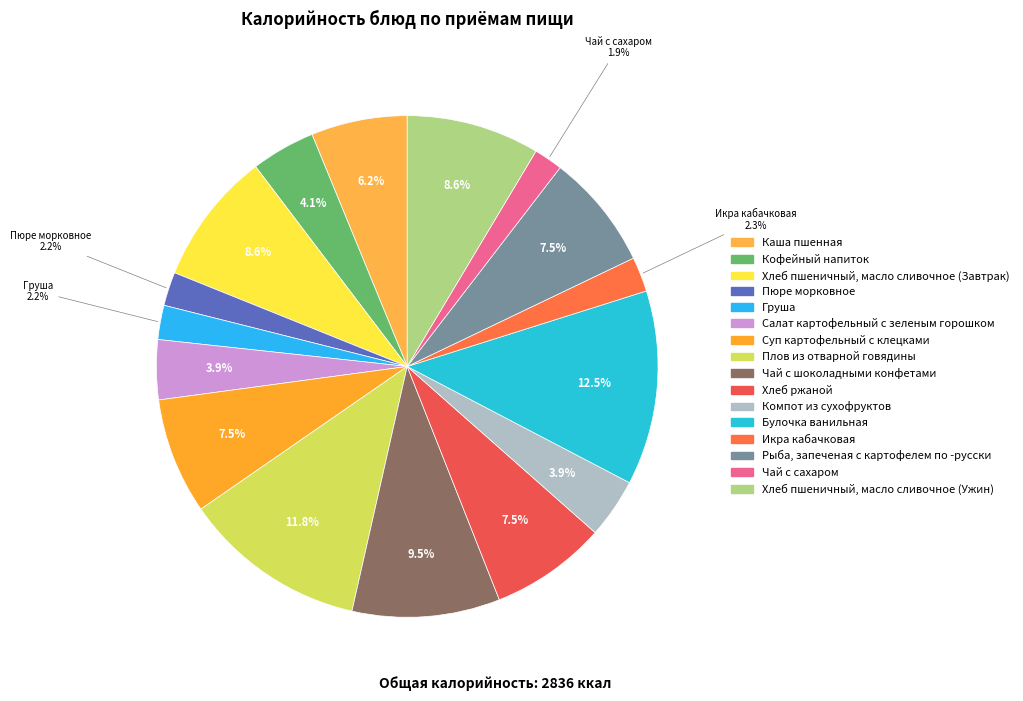

Which slice is the smallest?

Чай с сахаром